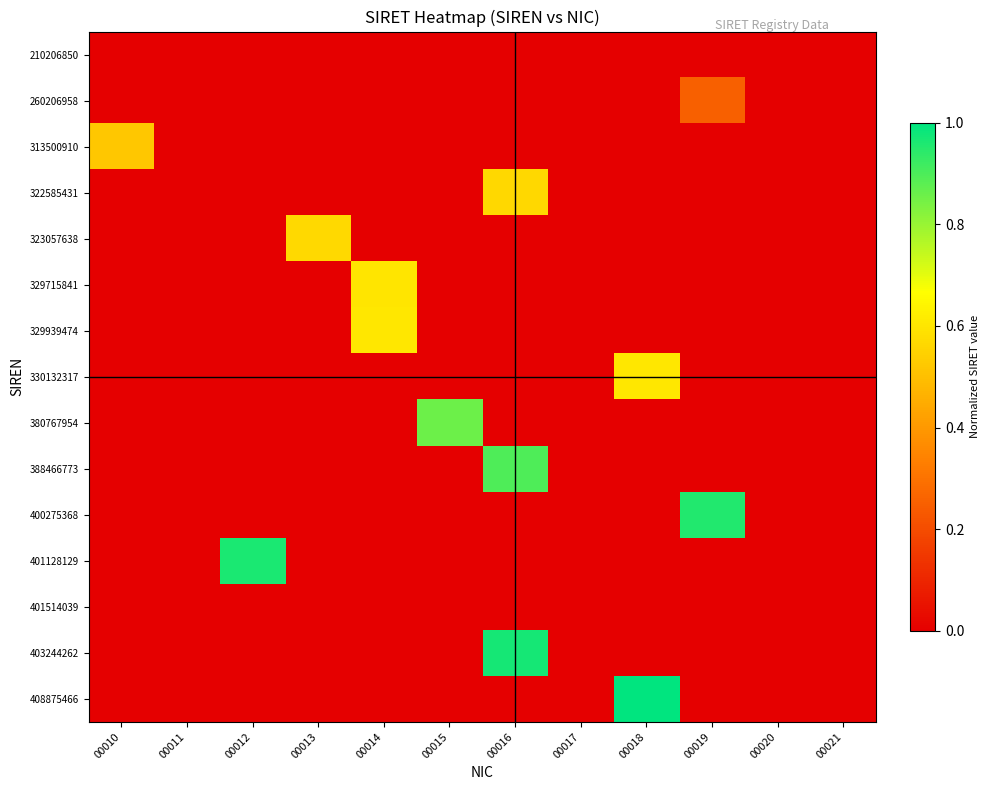

What is the greatest value displayed?

1.0